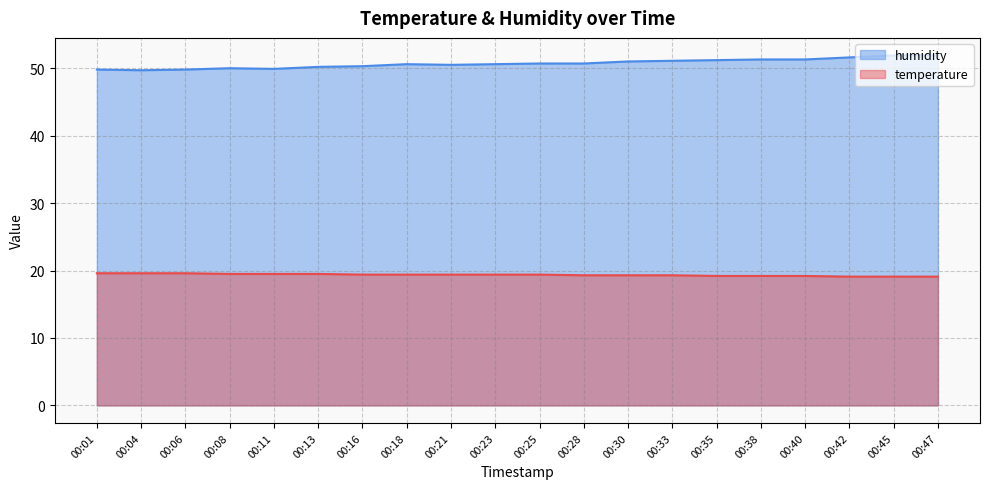

Reading left to right, list all the values displayed in this chart.

temperature: 00:01=19.6	00:04=19.6	00:06=19.6	00:08=19.5	00:11=19.5	00:13=19.5	00:16=19.4	00:18=19.4	00:21=19.4	00:23=19.4	00:25=19.4	00:28=19.3	00:30=19.3	00:33=19.3	00:35=19.2	00:38=19.2	00:40=19.2	00:42=19.1	00:45=19.1	00:47=19.1
humidity: 00:01=49.8	00:04=49.7	00:06=49.8	00:08=50.0	00:11=49.9	00:13=50.2	00:16=50.3	00:18=50.6	00:21=50.5	00:23=50.6	00:25=50.7	00:28=50.7	00:30=51.0	00:33=51.1	00:35=51.2	00:38=51.3	00:40=51.3	00:42=51.6	00:45=51.9	00:47=51.9